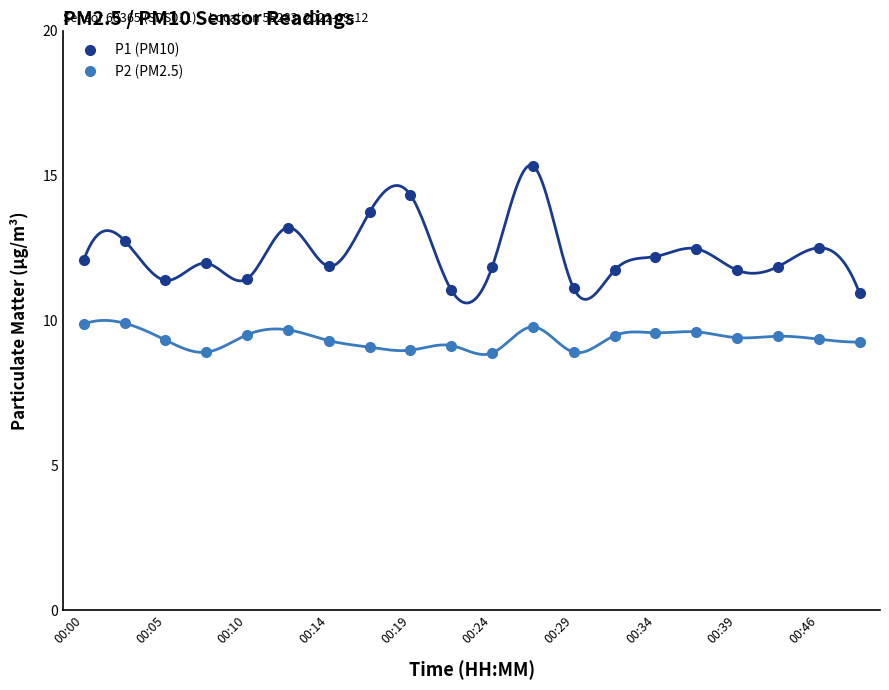

What is the greatest value displayed?

15.3